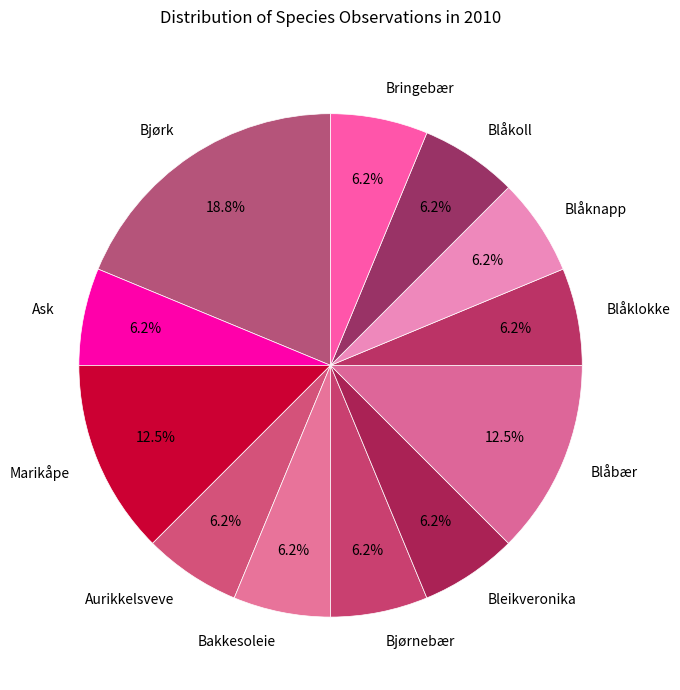

To the nearest percent, what percentage of the pie is Bleikveronika?

6%